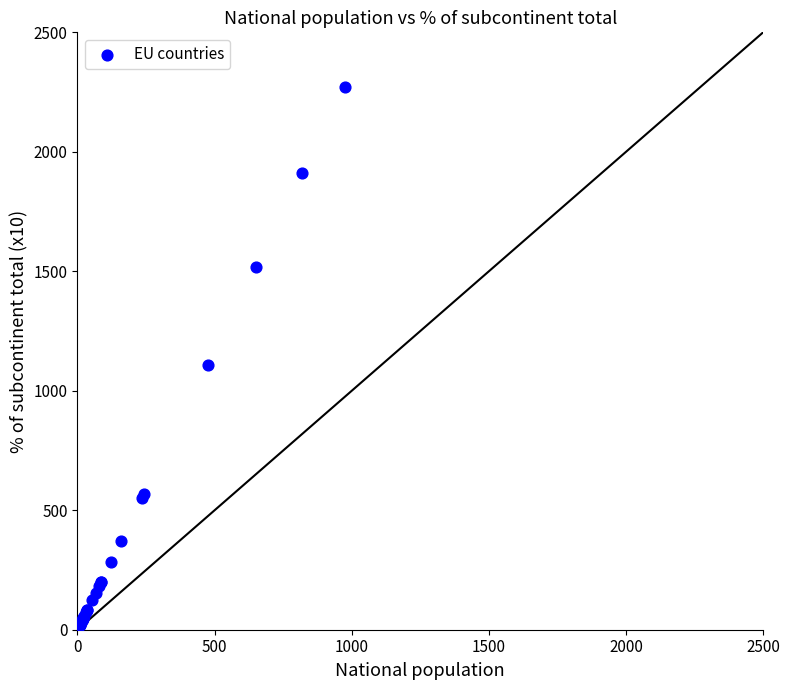

What Y value in the scatter plot is closest to 1147?

1110